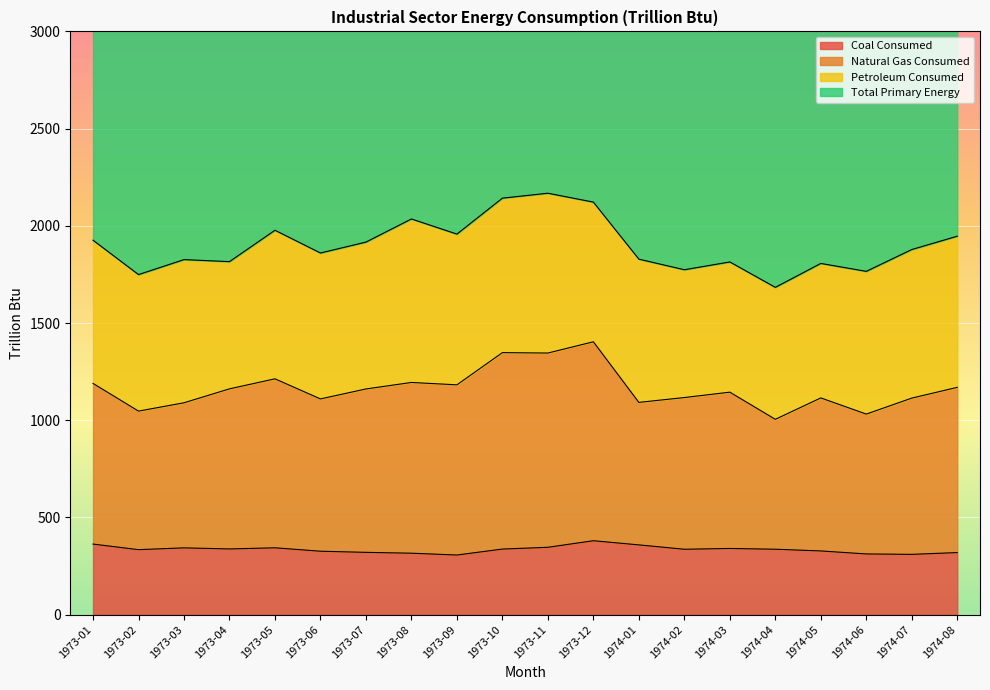

What is the spread (max minus min) of values at 1973-06?

3490.6